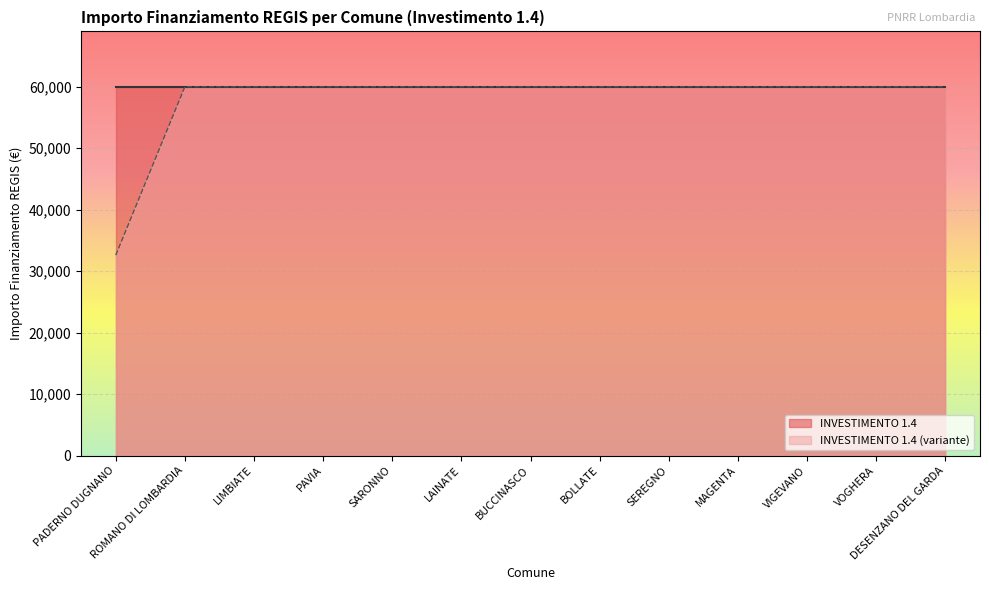

What is the ratio of the value at ROMANO DI LOMBARDIA to the value at BUCCINASCO?

1.0